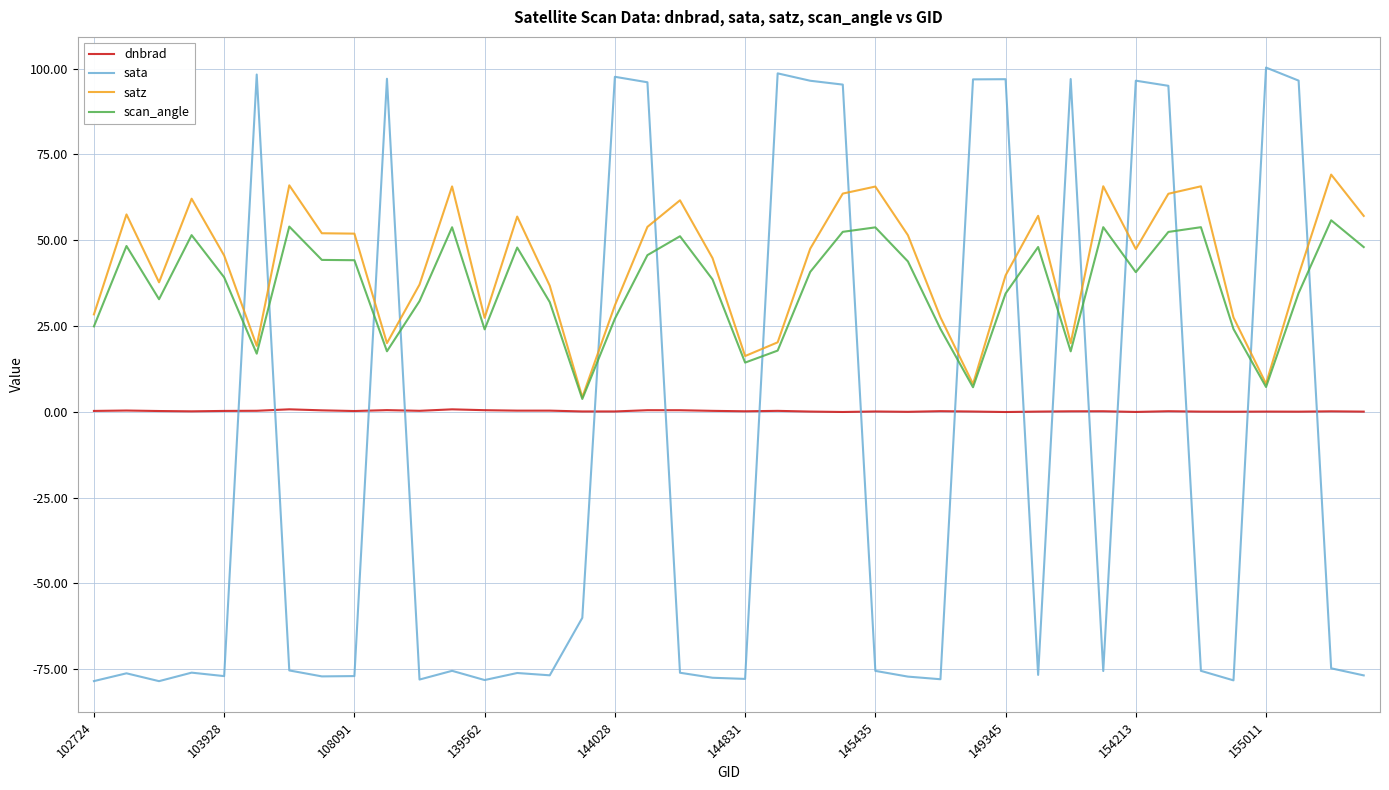

Which series has the largest range (max minus min)?

sata